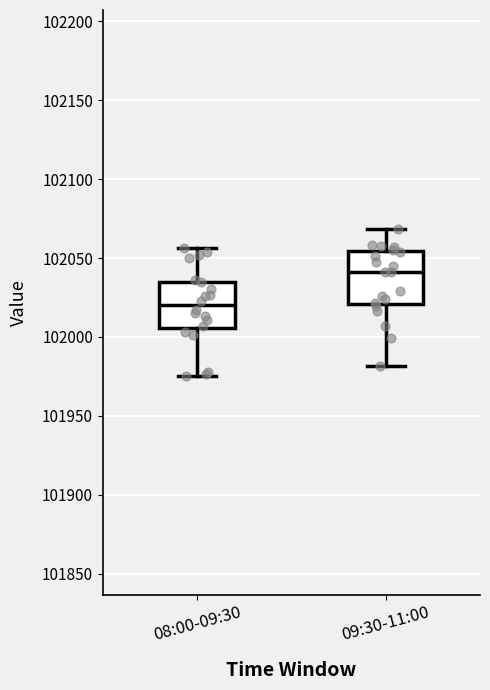

Where is the upper edge of the box for 08:00-09:30 on the y-axis? The values are not printed on the chart, so give them approximately, as read against the axis.

102035